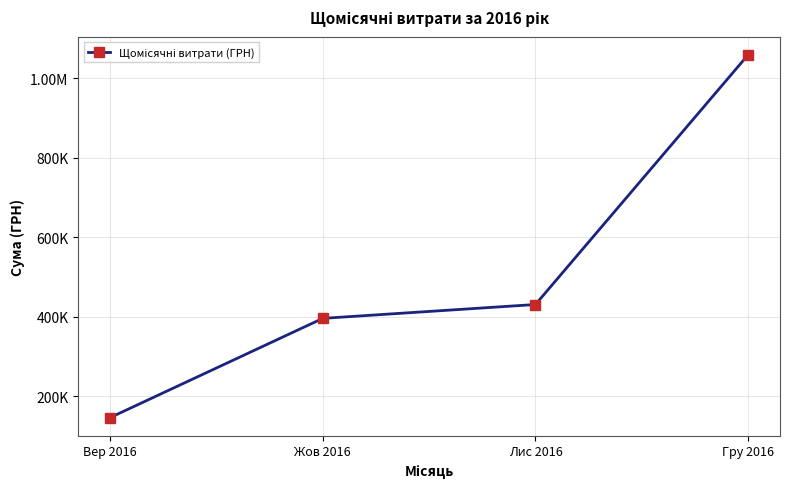

At which category does the chart reach its minimum across all series?

Вер 2016